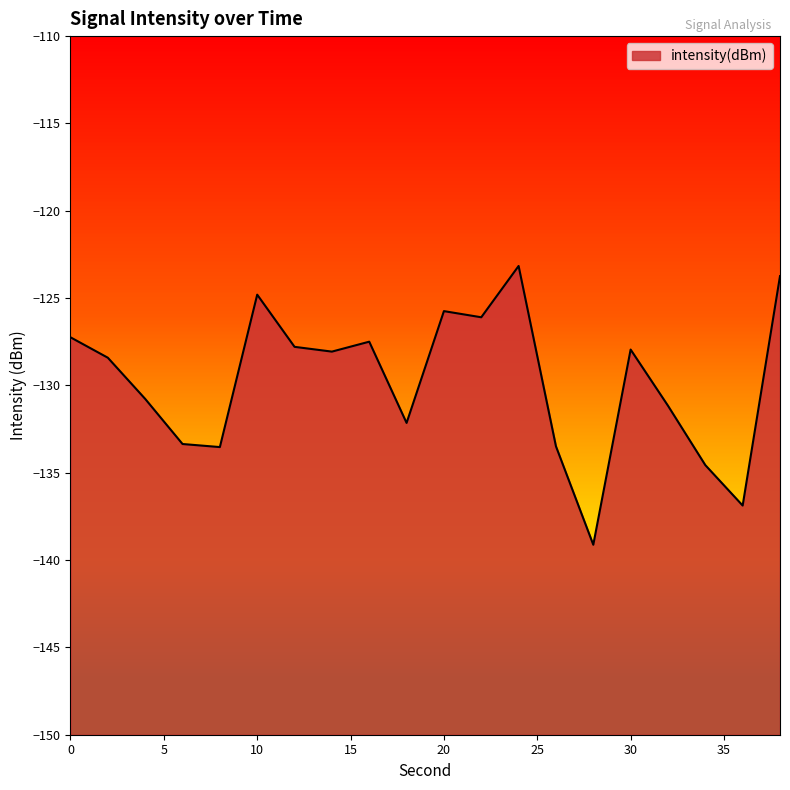

Where is the data nearest to the value -131?

32